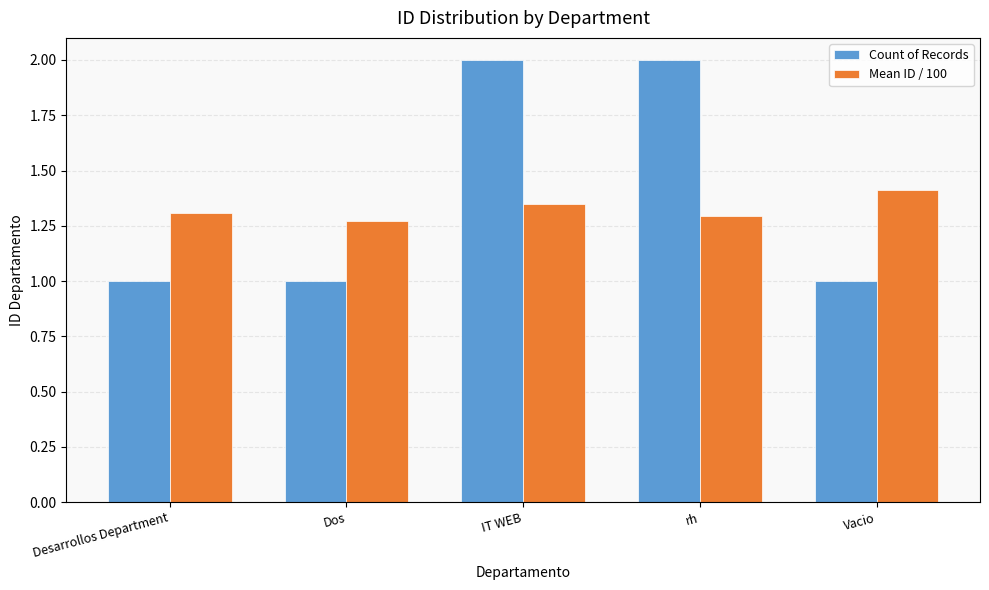

What is the sum of all Mean ID / 100 values?

6.6